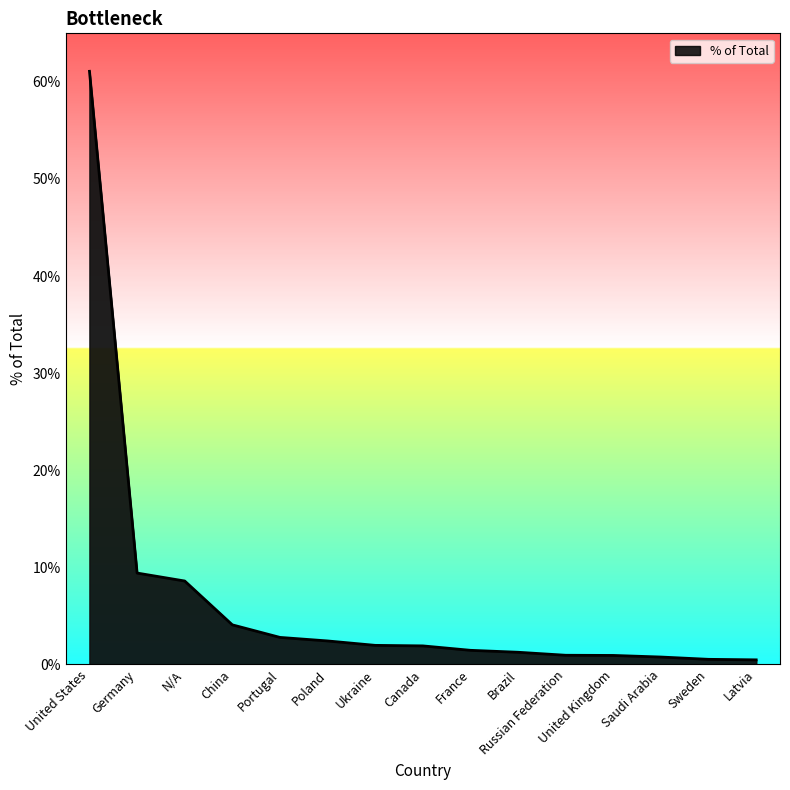

How many categories are shown in the chart?

15